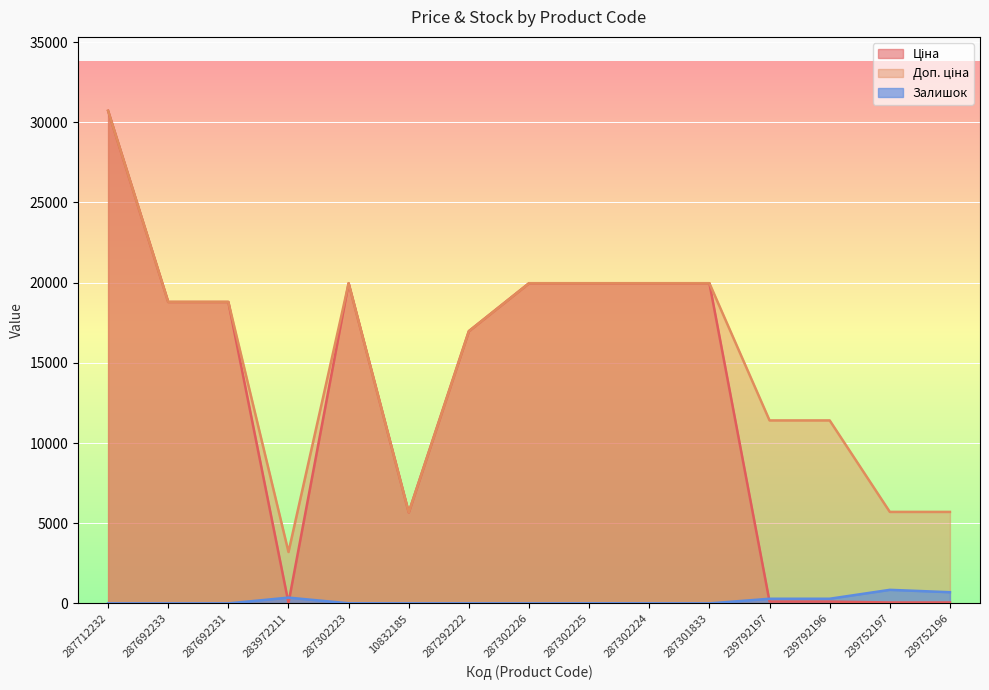

At how many categories does at least one series exceed 30360?

1